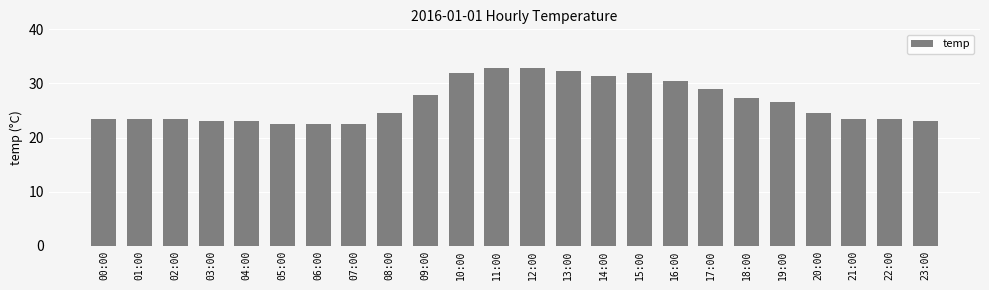

What is the minimum value shown in the chart?

22.5